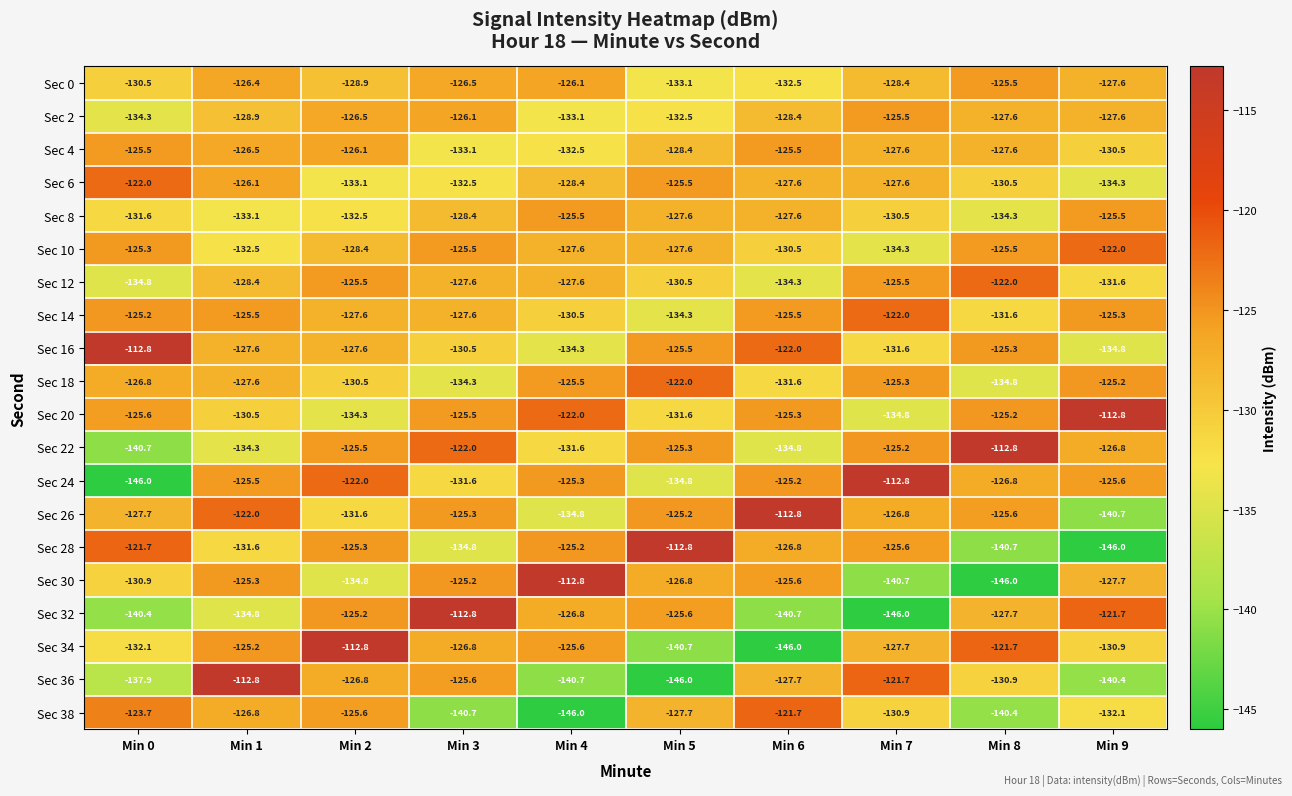

What is the difference between the second highest and second lowest values in the Sec 14 series?

6.4